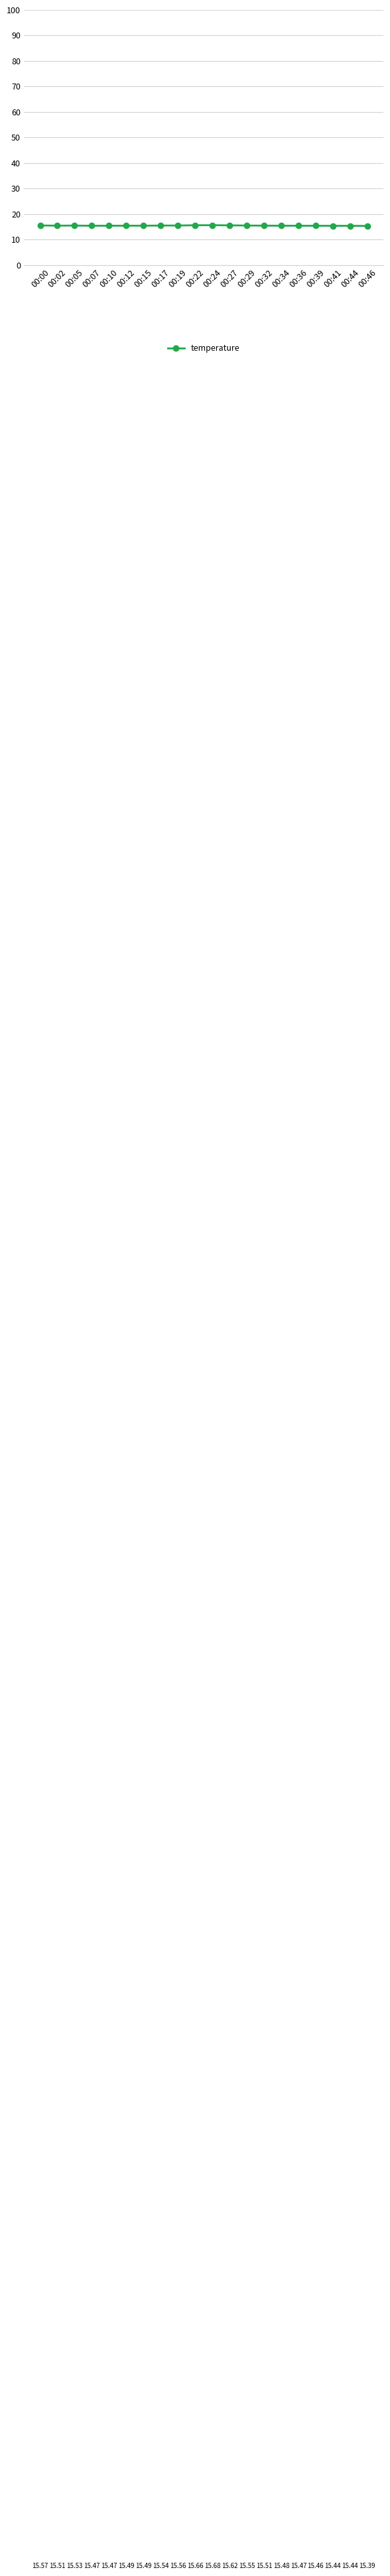

Approximately how many times larger is the value at 00:34 compared to 00:41?

1.0